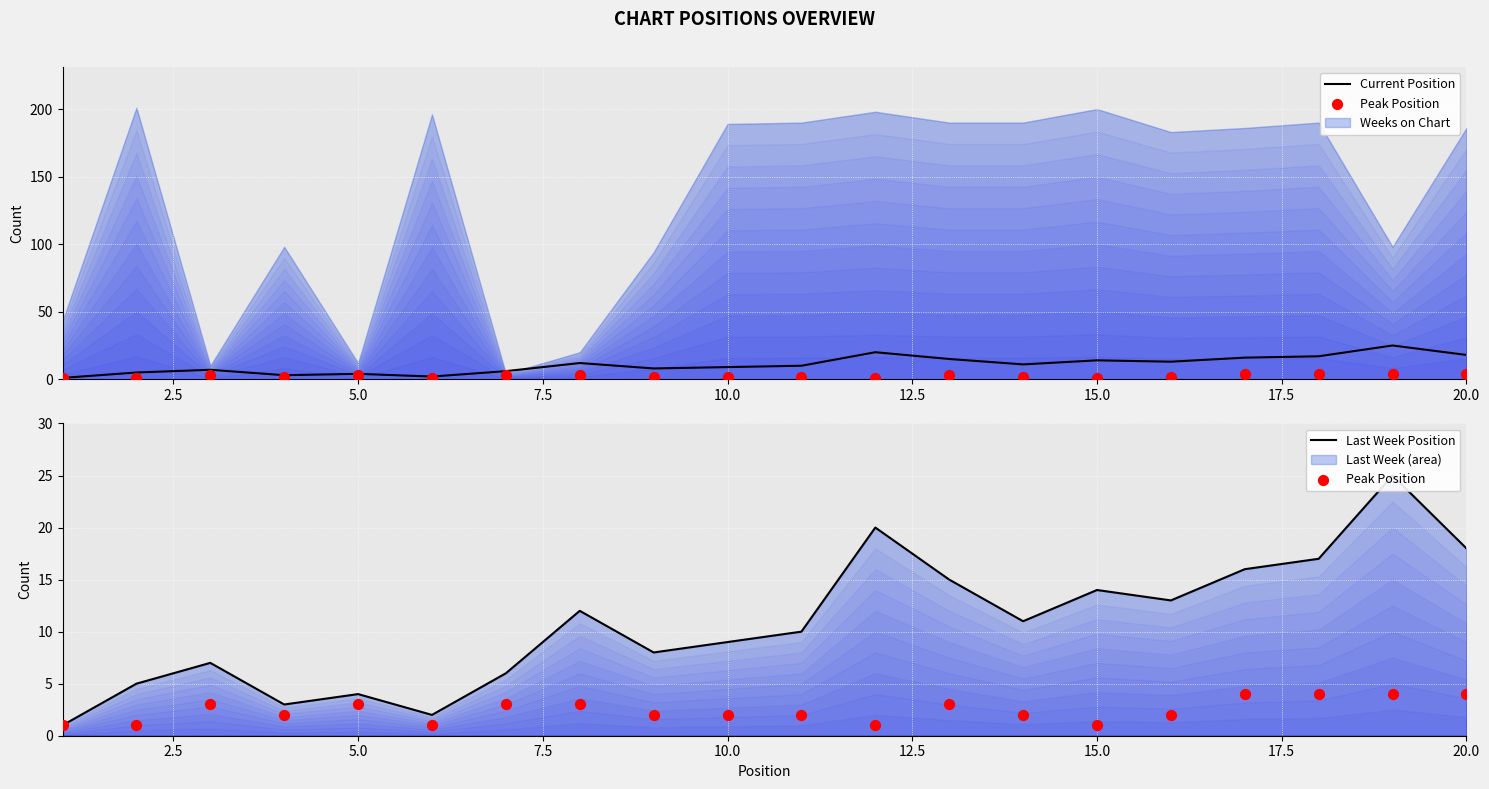

Is the value of Peak Position at 14 greater than the value of Last Week Position at 11?

No